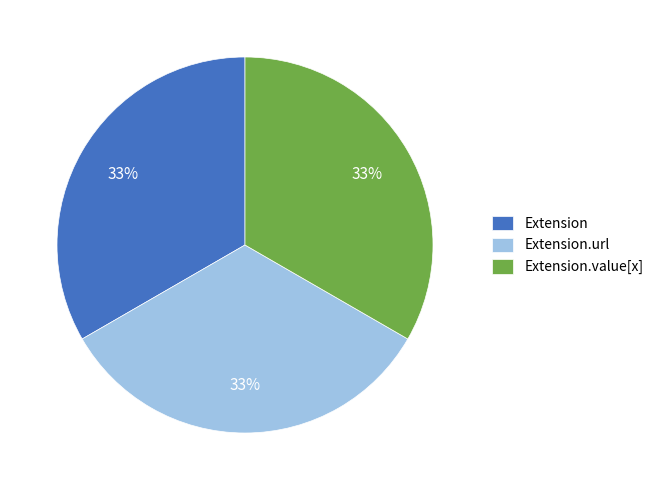

To the nearest percent, what is the combined percentage of Extension.url and Extension.value[x]?

67%